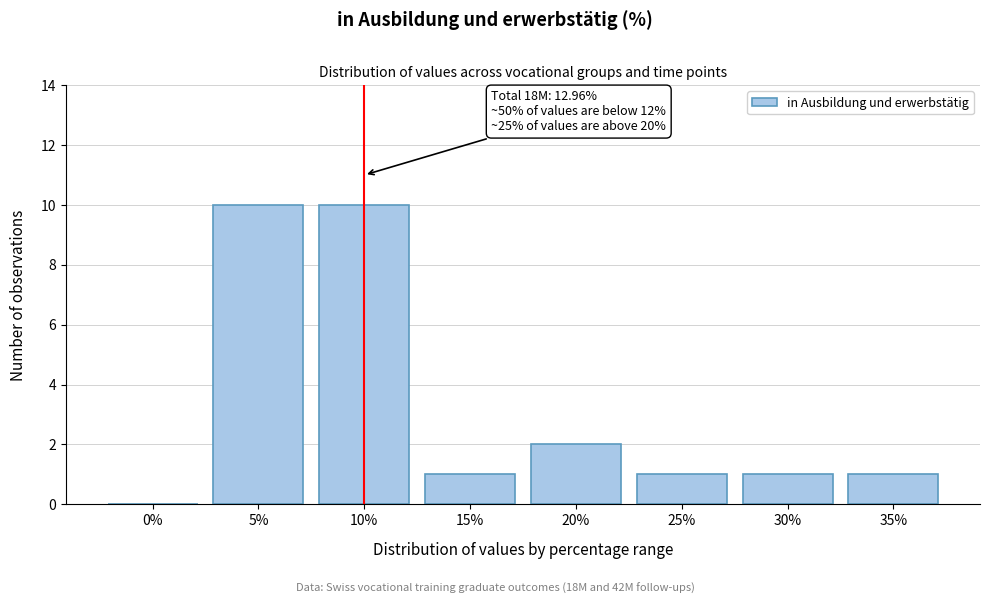

Reading left to right, what are all the values shown in this chart?

0%=0	5%=10	10%=10	15%=1	20%=2	25%=1	30%=1	35%=1